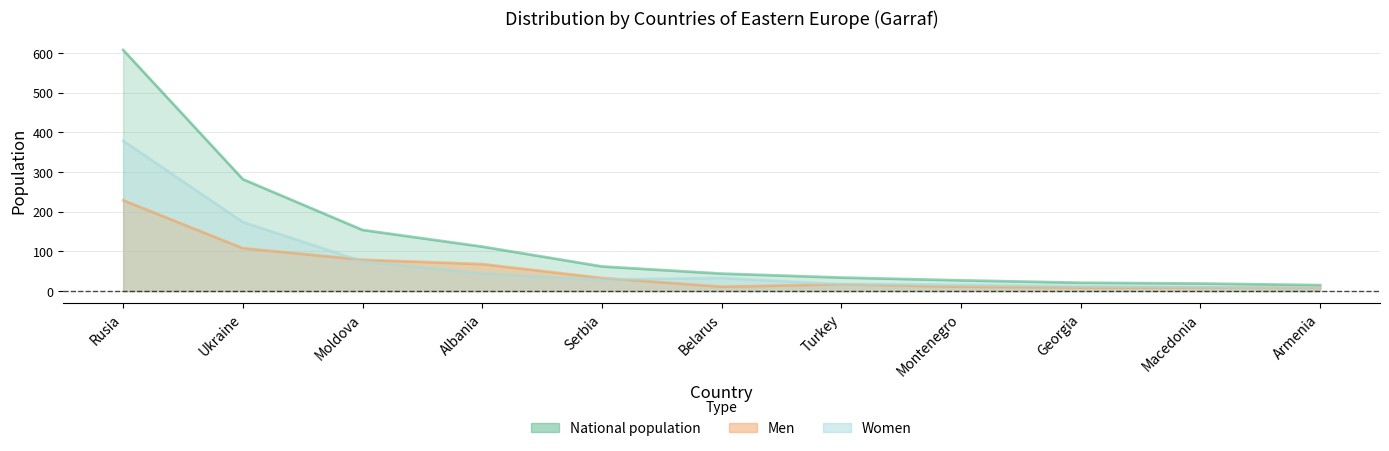

Read the National population value at Albania.

112